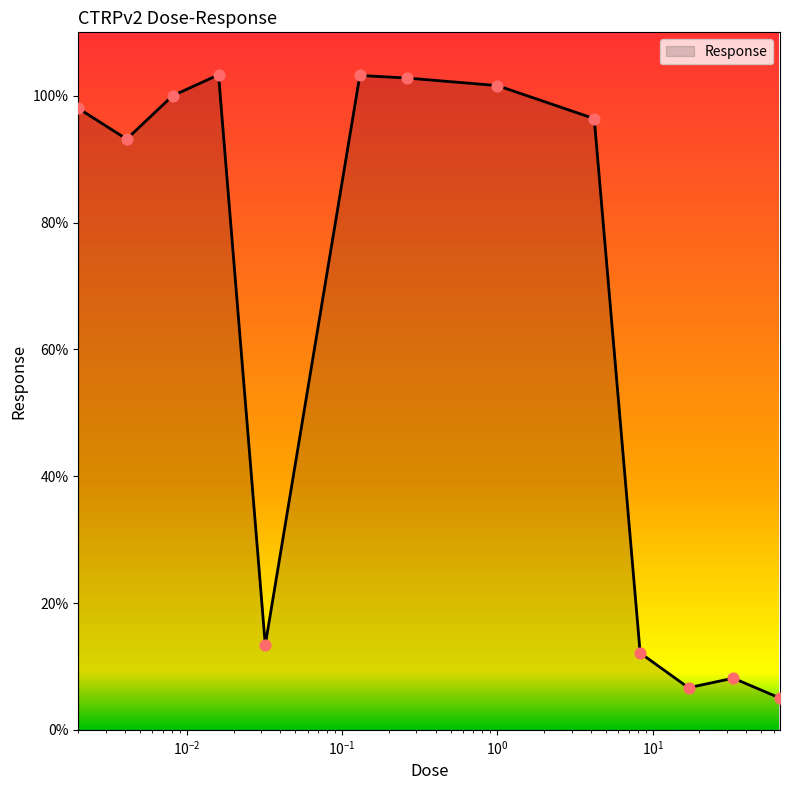

What is the minimum value shown in the chart?

5.0